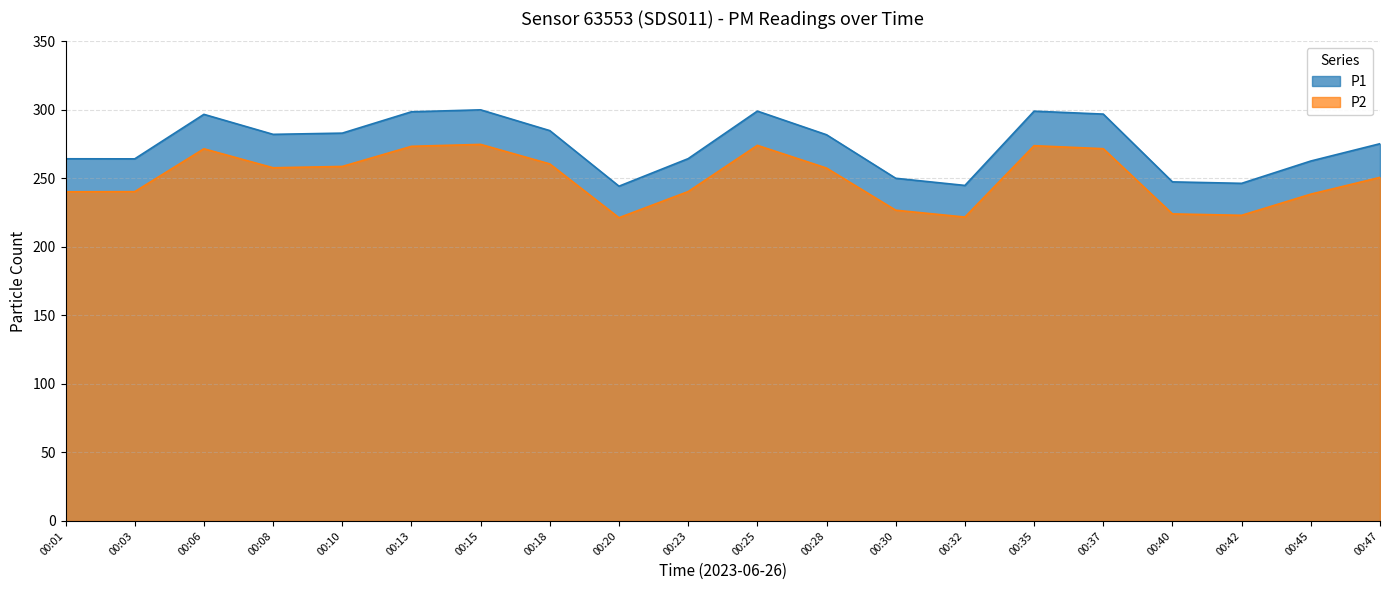

Rank the categories by P1 value from lowest to highest.

00:20, 00:32, 00:42, 00:40, 00:30, 00:45, 00:03, 00:01, 00:23, 00:47, 00:28, 00:08, 00:10, 00:18, 00:06, 00:37, 00:13, 00:35, 00:25, 00:15